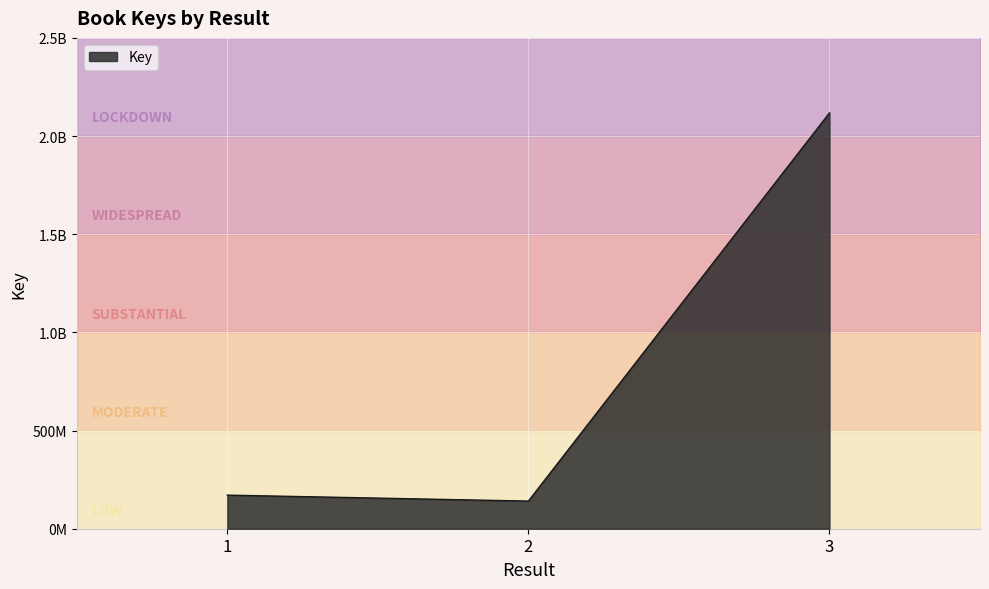

Rank the categories by value from highest to lowest.

3, 1, 2